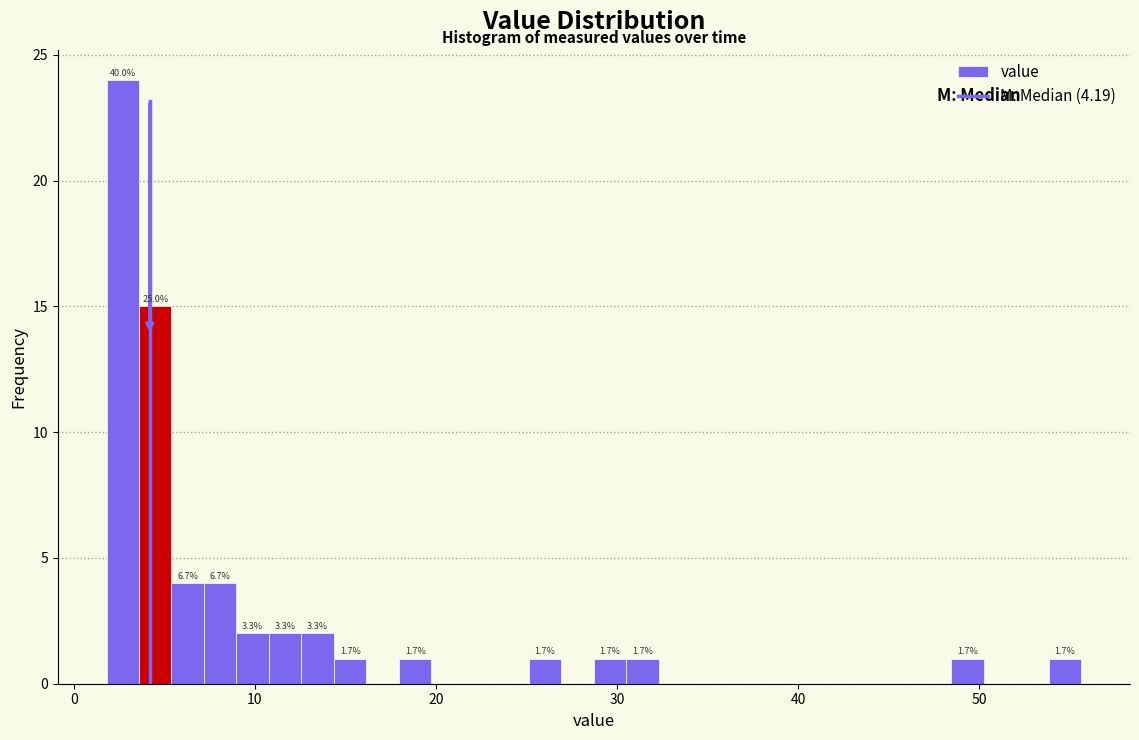

Read against the x-axis, roughly where is the centre of the tallest bar?

3